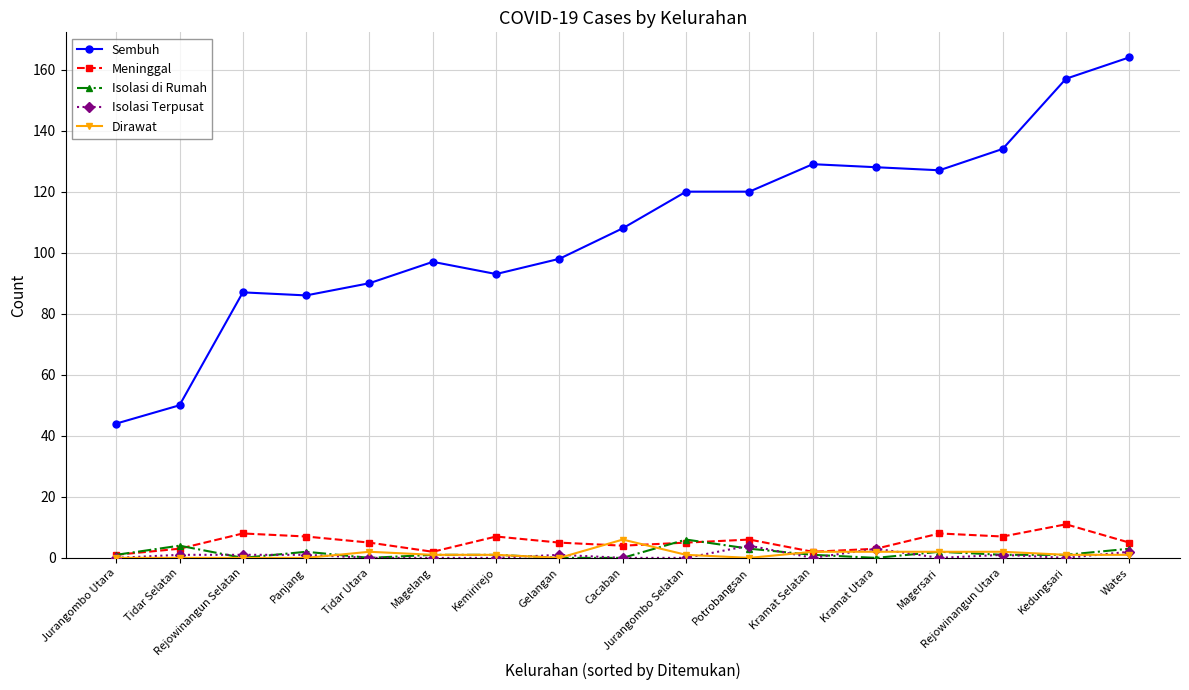

Reading left to right, list all the values displayed in this chart.

Sembuh: Jurangombo Utara=44	Tidar Selatan=50	Rejowinangun Selatan=87	Panjang=86	Tidar Utara=90	Magelang=97	Kemirirejo=93	Gelangan=98	Cacaban=108	Jurangombo Selatan=120	Potrobangsan=120	Kramat Selatan=129	Kramat Utara=128	Magersari=127	Rejowinangun Utara=134	Kedungsari=157	Wates=164
Meninggal: Jurangombo Utara=1	Tidar Selatan=3	Rejowinangun Selatan=8	Panjang=7	Tidar Utara=5	Magelang=2	Kemirirejo=7	Gelangan=5	Cacaban=4	Jurangombo Selatan=5	Potrobangsan=6	Kramat Selatan=2	Kramat Utara=3	Magersari=8	Rejowinangun Utara=7	Kedungsari=11	Wates=5
Isolasi di Rumah: Jurangombo Utara=1	Tidar Selatan=4	Rejowinangun Selatan=0	Panjang=2	Tidar Utara=0	Magelang=1	Kemirirejo=1	Gelangan=0	Cacaban=0	Jurangombo Selatan=6	Potrobangsan=3	Kramat Selatan=1	Kramat Utara=0	Magersari=2	Rejowinangun Utara=1	Kedungsari=1	Wates=3
Isolasi Terpusat: Jurangombo Utara=0	Tidar Selatan=1	Rejowinangun Selatan=1	Panjang=1	Tidar Utara=0	Magelang=0	Kemirirejo=0	Gelangan=1	Cacaban=0	Jurangombo Selatan=0	Potrobangsan=4	Kramat Selatan=0	Kramat Utara=3	Magersari=0	Rejowinangun Utara=1	Kedungsari=0	Wates=2
Dirawat: Jurangombo Utara=0	Tidar Selatan=0	Rejowinangun Selatan=0	Panjang=0	Tidar Utara=2	Magelang=1	Kemirirejo=1	Gelangan=0	Cacaban=6	Jurangombo Selatan=1	Potrobangsan=0	Kramat Selatan=2	Kramat Utara=2	Magersari=2	Rejowinangun Utara=2	Kedungsari=1	Wates=1